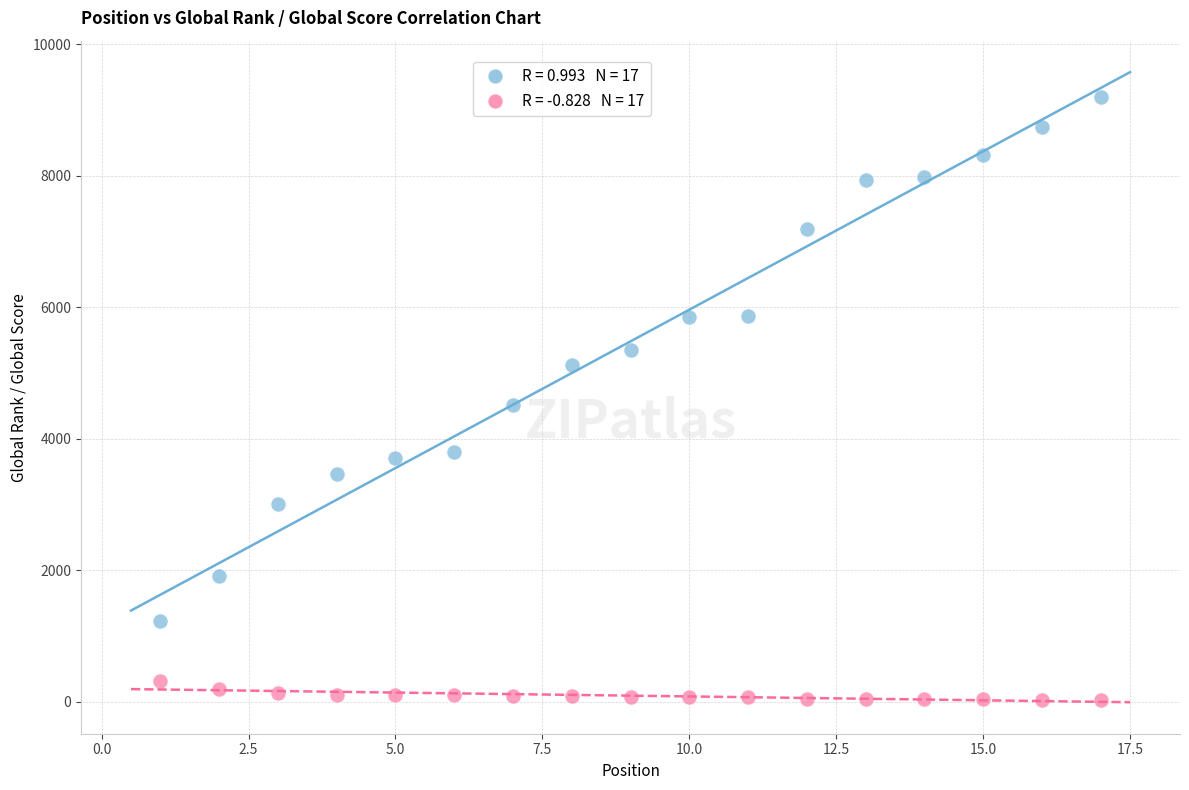

Across all data points, what is the range of Y values (max minus min)?

9161